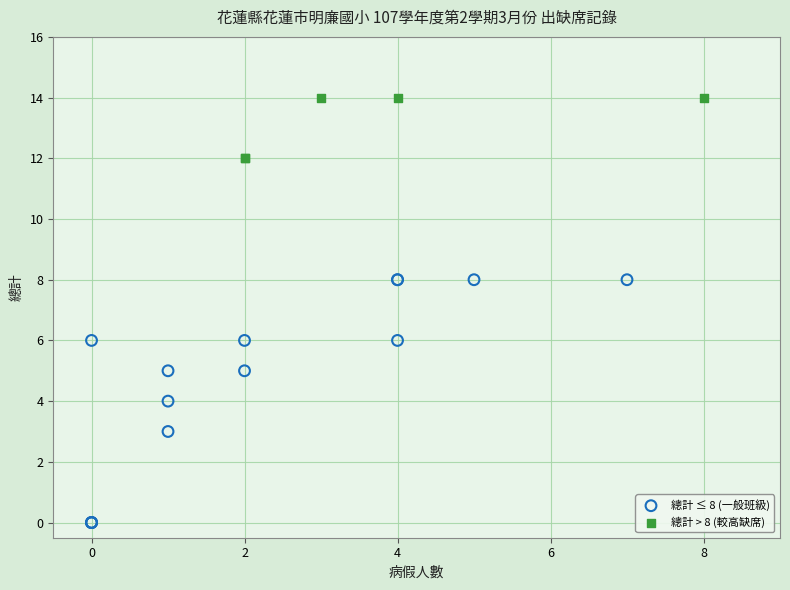

Which series reaches the maximum Y coordinate?

總計 > 8 (較高缺席)